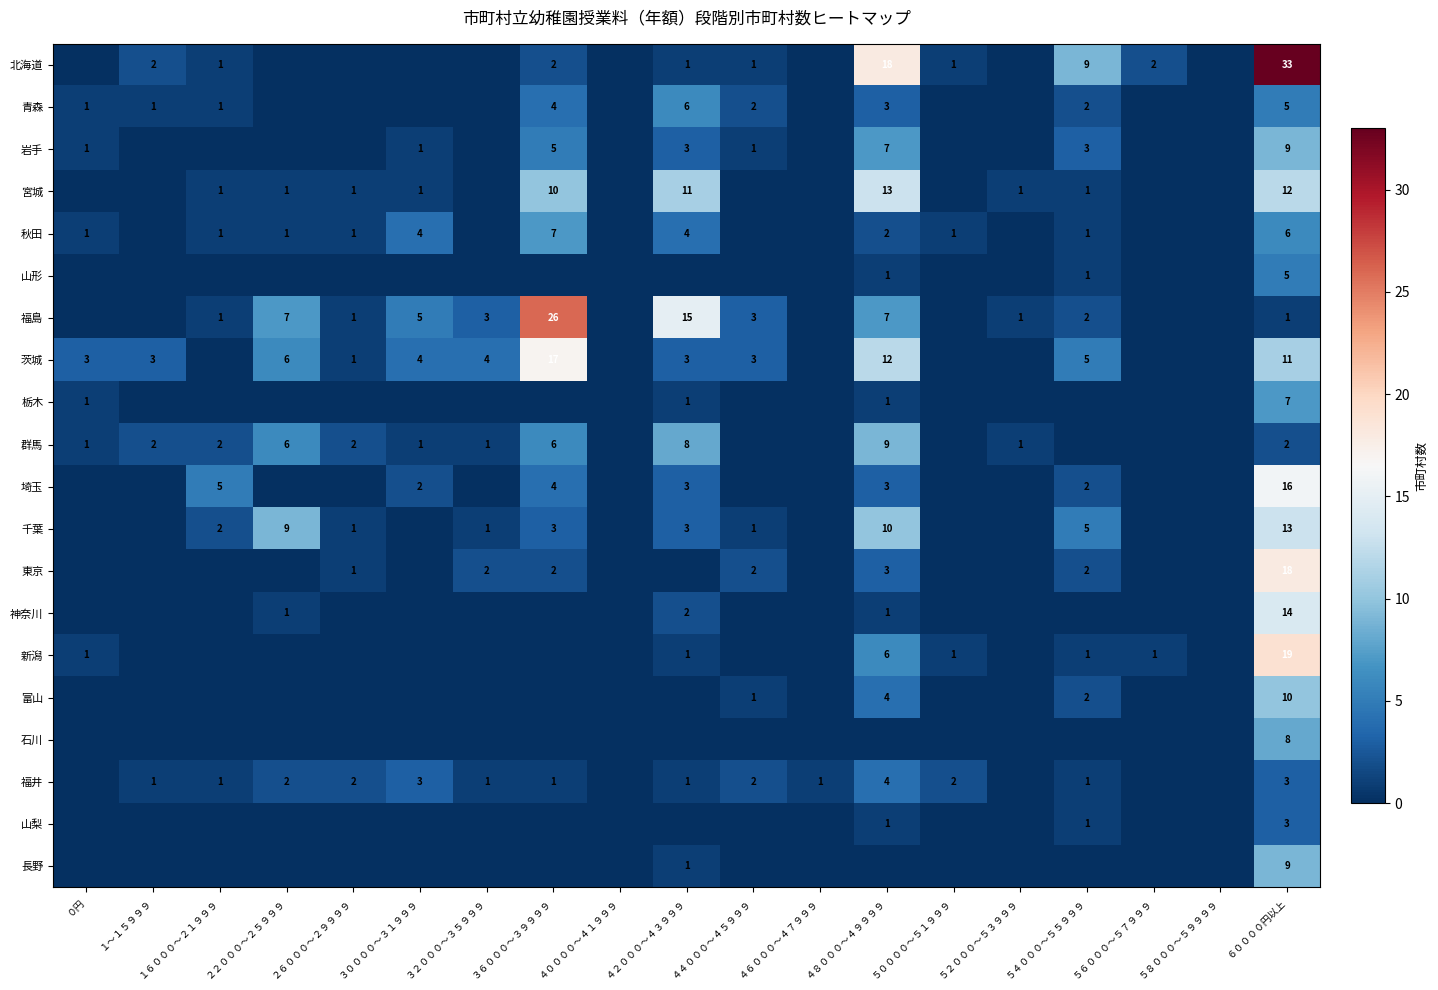

True or false: 埼玉 has a value of 2 at ４２０００～４３９９９.

False